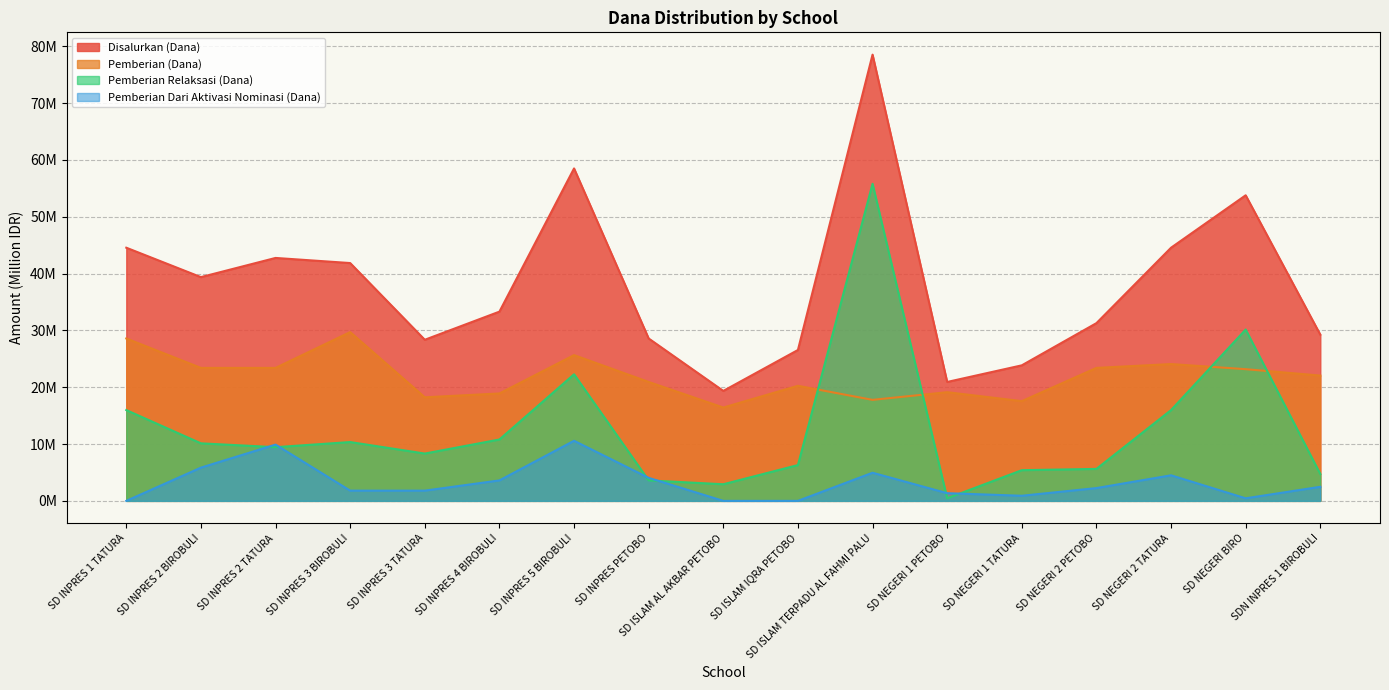

Reading left to right, list all the values displayed in this chart.

Disalurkan (Dana): SD INPRES 1 TATURA=44.5	SD INPRES 2 BIROBULI=39.4	SD INPRES 2 TATURA=42.8	SD INPRES 3 BIROBULI=41.9	SD INPRES 3 TATURA=28.4	SD INPRES 4 BIROBULI=33.3	SD INPRES 5 BIROBULI=58.5	SD INPRES PETOBO=28.6	SD ISLAM AL AKBAR PETOBO=19.4	SD ISLAM IQRA PETOBO=26.6	SD ISLAM TERPADU AL FAHMI PALU=78.5	SD NEGERI 1 PETOBO=20.9	SD NEGERI 1 TATURA=23.9	SD NEGERI 2 PETOBO=31.3	SD NEGERI 2 TATURA=44.5	SD NEGERI BIRO=53.8	SDN INPRES 1 BIROBULI=29.2
Pemberian Relaksasi (Dana): SD INPRES 1 TATURA=16.0	SD INPRES 2 BIROBULI=10.1	SD INPRES 2 TATURA=9.4	SD INPRES 3 BIROBULI=10.3	SD INPRES 3 TATURA=8.3	SD INPRES 4 BIROBULI=10.8	SD INPRES 5 BIROBULI=22.3	SD INPRES PETOBO=3.6	SD ISLAM AL AKBAR PETOBO=2.9	SD ISLAM IQRA PETOBO=6.3	SD ISLAM TERPADU AL FAHMI PALU=55.8	SD NEGERI 1 PETOBO=0.5	SD NEGERI 1 TATURA=5.4	SD NEGERI 2 PETOBO=5.6	SD NEGERI 2 TATURA=16.0	SD NEGERI BIRO=30.1	SDN INPRES 1 BIROBULI=4.7
Pemberian (Dana): SD INPRES 1 TATURA=28.6	SD INPRES 2 BIROBULI=23.4	SD INPRES 2 TATURA=23.4	SD INPRES 3 BIROBULI=29.7	SD INPRES 3 TATURA=18.2	SD INPRES 4 BIROBULI=18.9	SD INPRES 5 BIROBULI=25.6	SD INPRES PETOBO=20.9	SD ISLAM AL AKBAR PETOBO=16.4	SD ISLAM IQRA PETOBO=20.2	SD ISLAM TERPADU AL FAHMI PALU=17.8	SD NEGERI 1 PETOBO=19.1	SD NEGERI 1 TATURA=17.6	SD NEGERI 2 PETOBO=23.4	SD NEGERI 2 TATURA=24.1	SD NEGERI BIRO=23.2	SDN INPRES 1 BIROBULI=22.1
Pemberian Dari Aktivasi Nominasi (Dana): SD INPRES 1 TATURA=0.0	SD INPRES 2 BIROBULI=5.8	SD INPRES 2 TATURA=9.9	SD INPRES 3 BIROBULI=1.8	SD INPRES 3 TATURA=1.8	SD INPRES 4 BIROBULI=3.6	SD INPRES 5 BIROBULI=10.6	SD INPRES PETOBO=4.0	SD ISLAM AL AKBAR PETOBO=0.0	SD ISLAM IQRA PETOBO=0.0	SD ISLAM TERPADU AL FAHMI PALU=5.0	SD NEGERI 1 PETOBO=1.4	SD NEGERI 1 TATURA=0.9	SD NEGERI 2 PETOBO=2.2	SD NEGERI 2 TATURA=4.5	SD NEGERI BIRO=0.5	SDN INPRES 1 BIROBULI=2.5